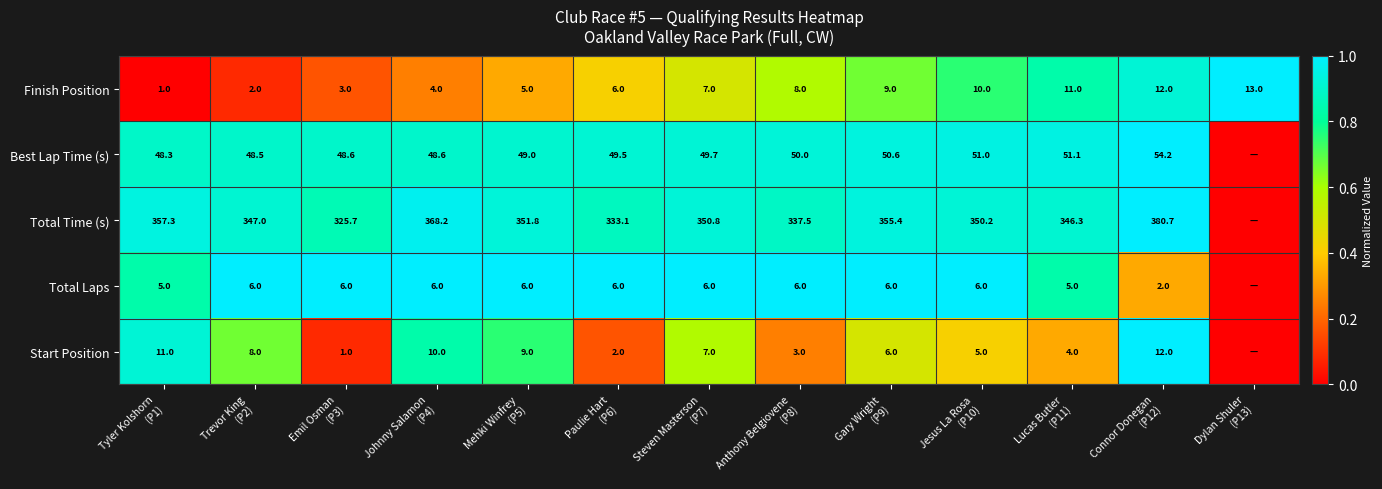

What is the spread (max minus min) of values at Steven Masterson
(P7)?

344.8